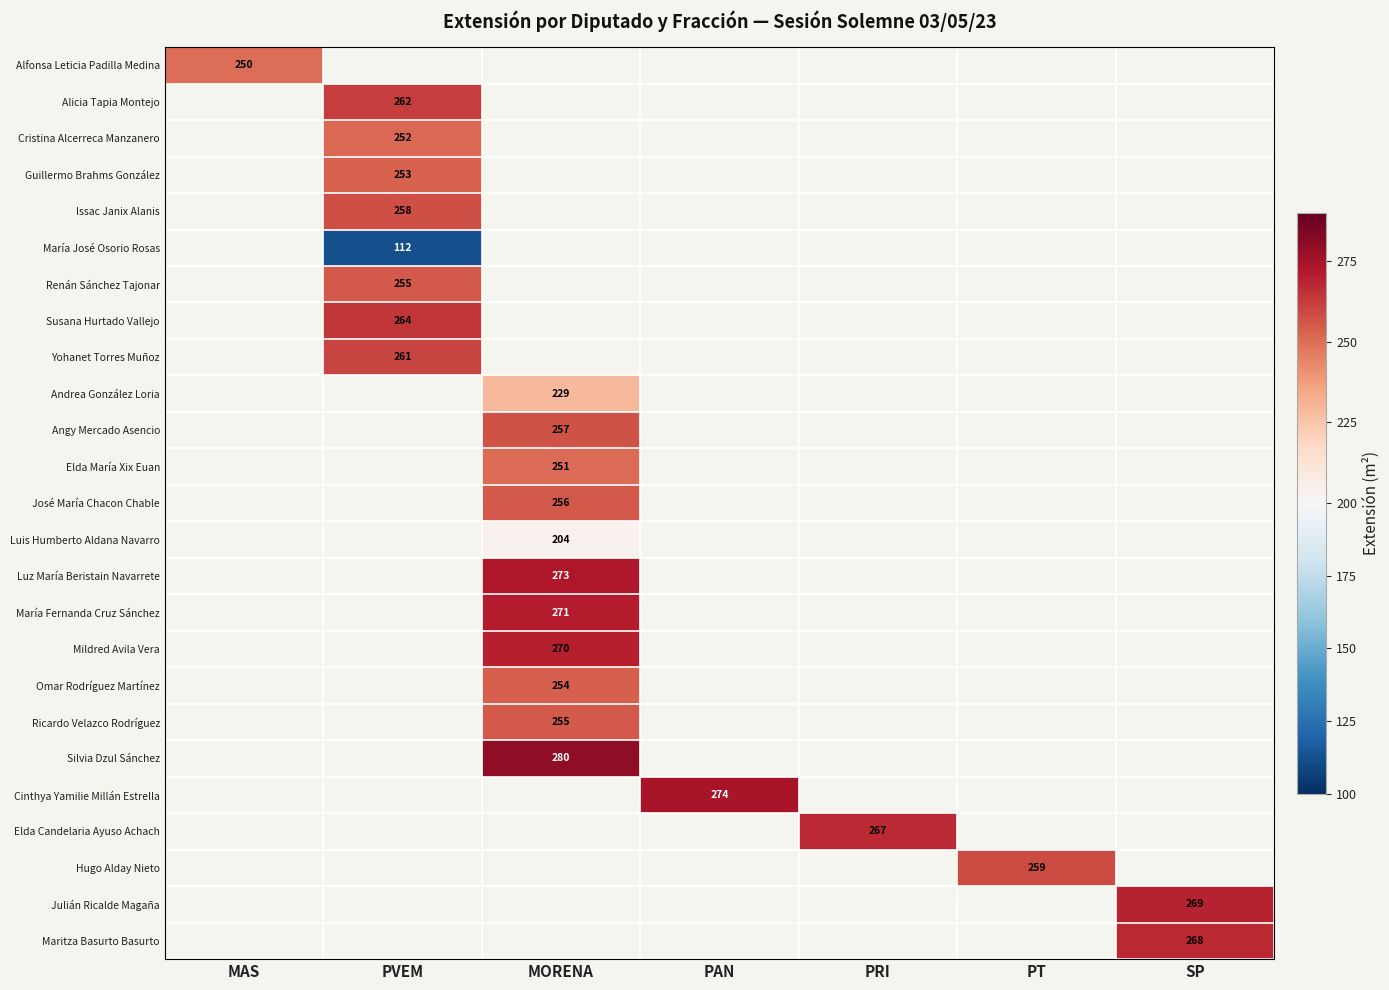

Which has a higher value, PRI or PAN?

PAN